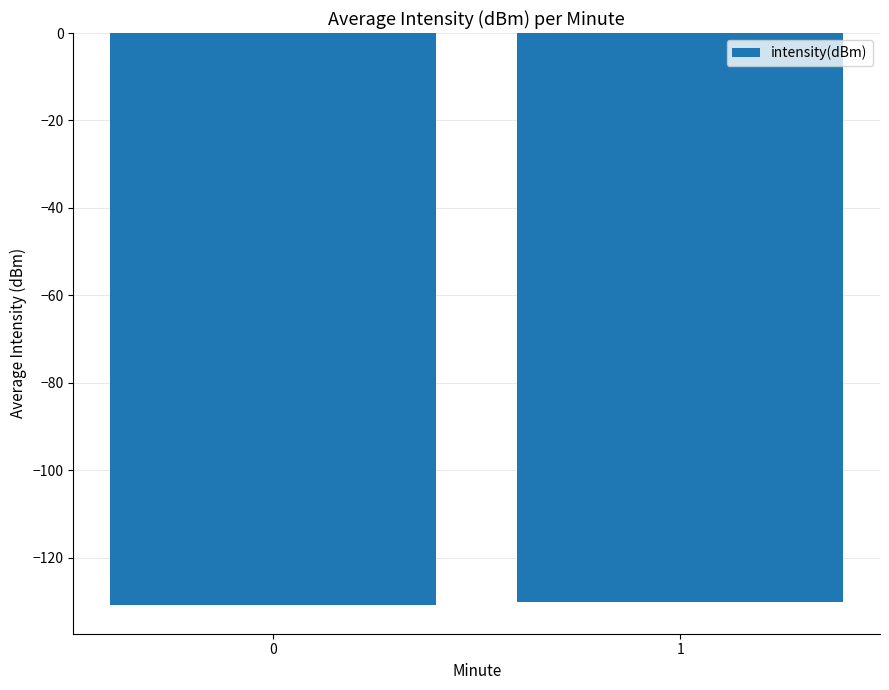

The value at 1 is -221.3. True or false?

False